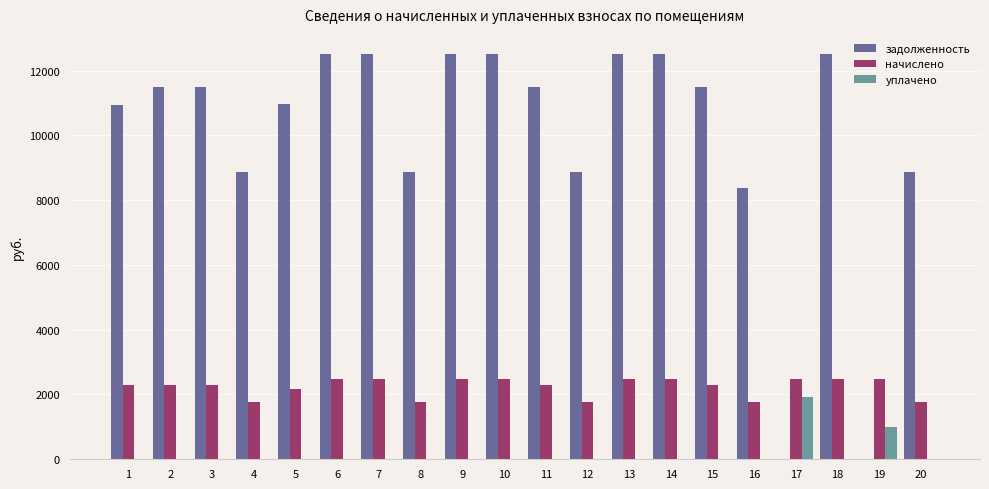

How many series are shown in this chart?

3